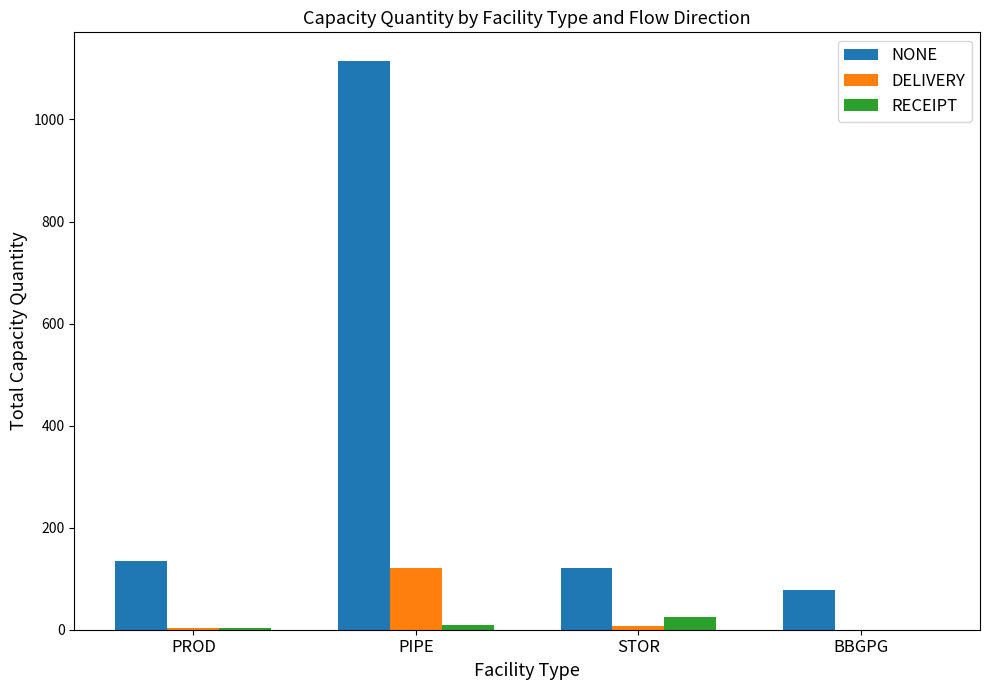

Is the value of DELIVERY at PIPE greater than the value of NONE at PIPE?

No